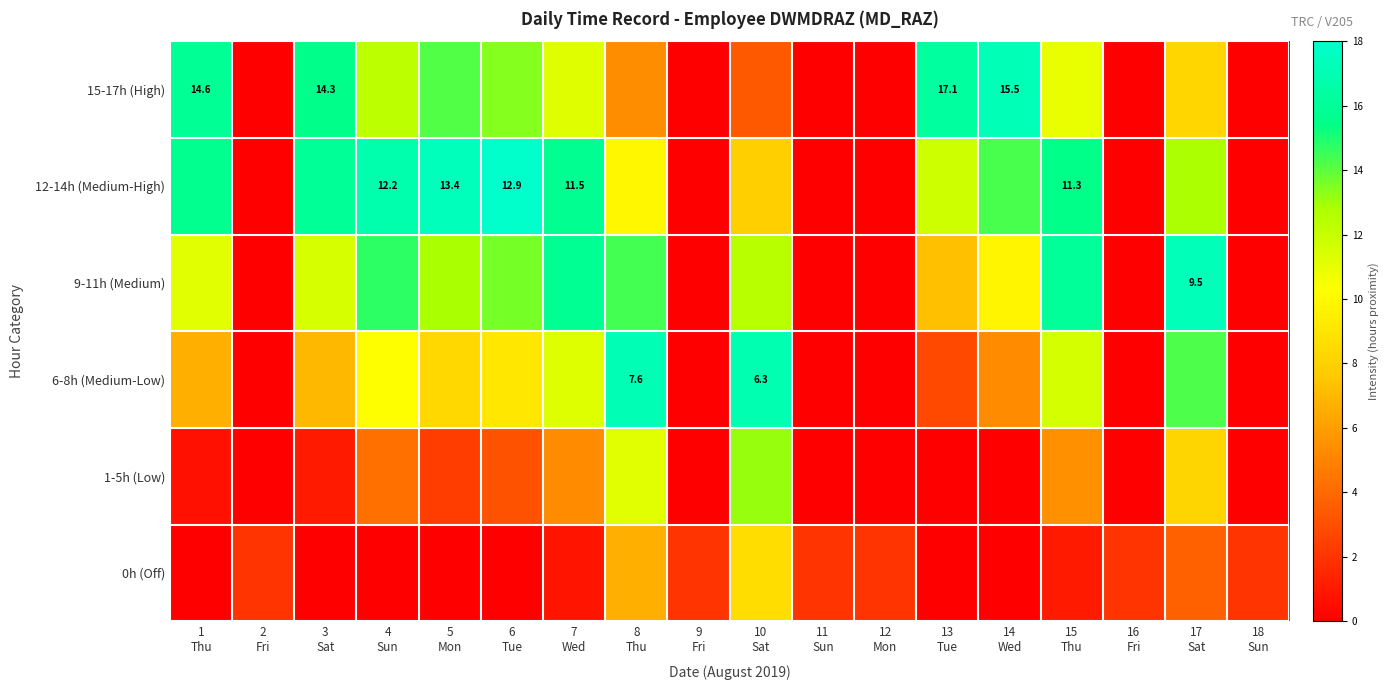

How many values in the 15-17h (High) series exceed 10?

9